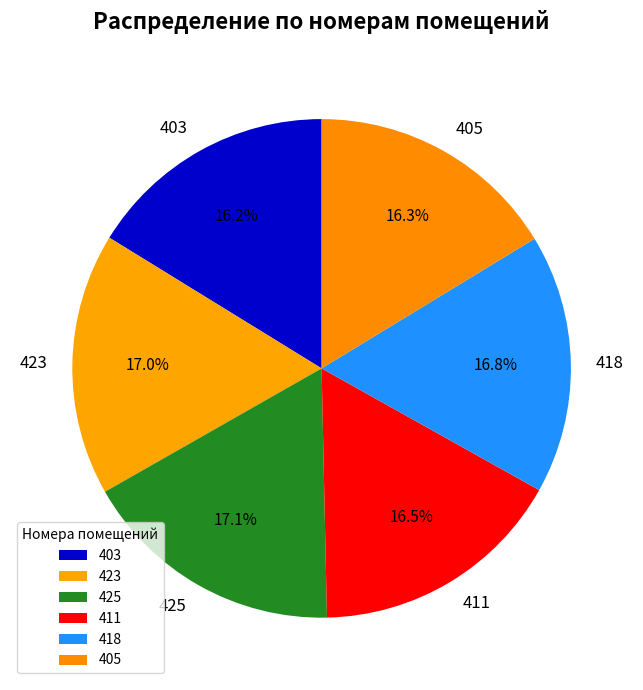

To the nearest percent, what portion does 405 represent?

16%